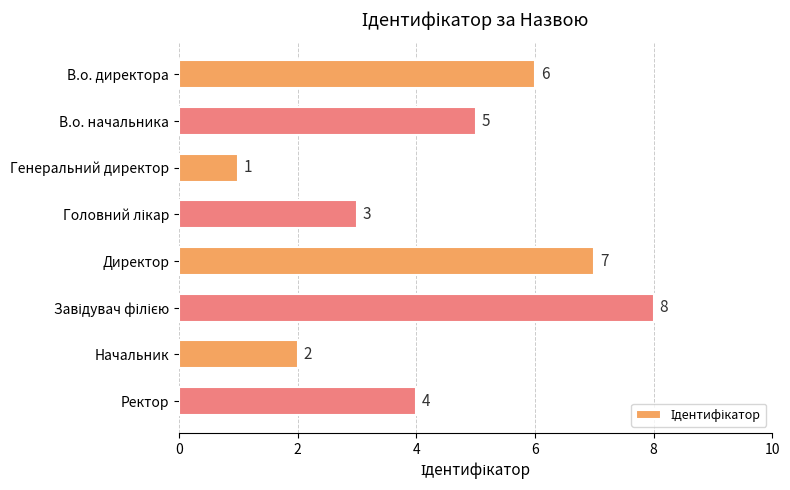

Count the number of categories in the chart.

8